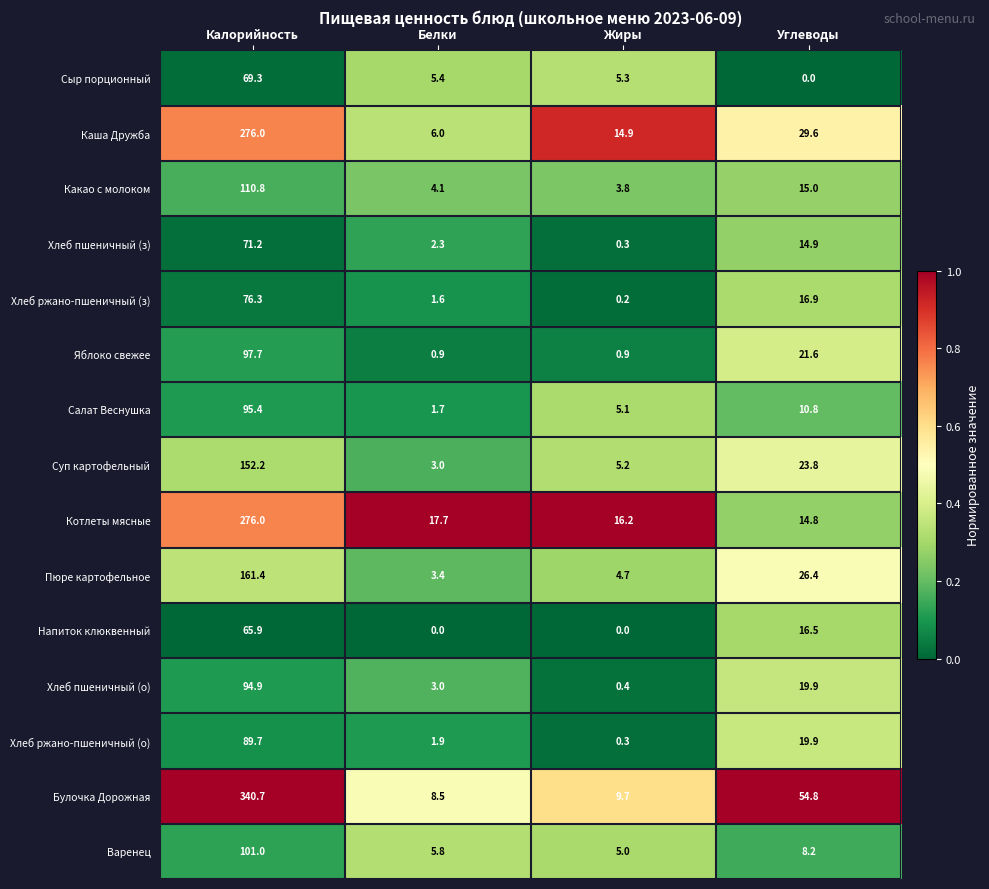

Which label corresponds to the largest value in the chart?

Калорийность